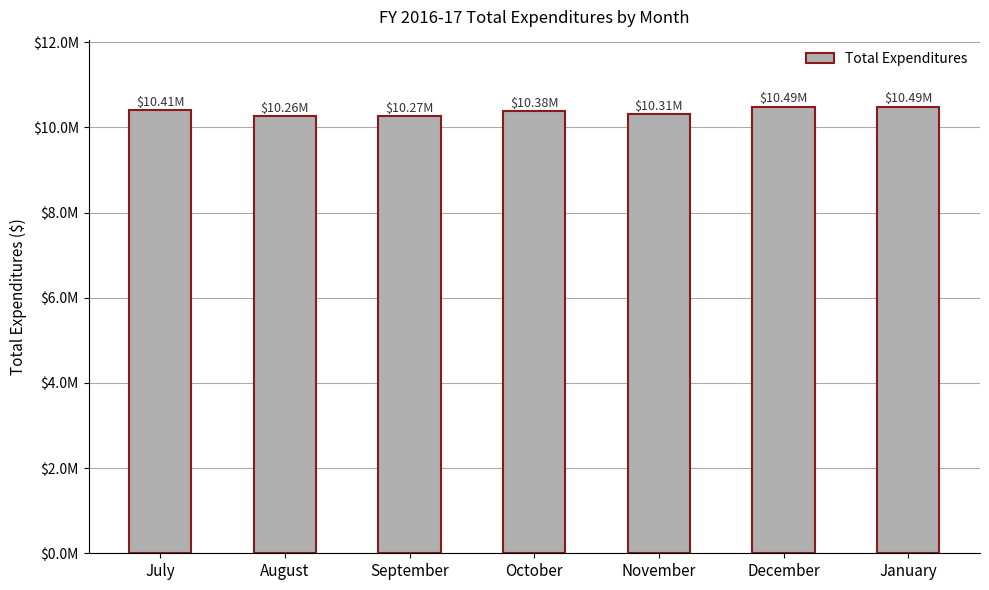

What is the change in value from August to January?

+230507.4